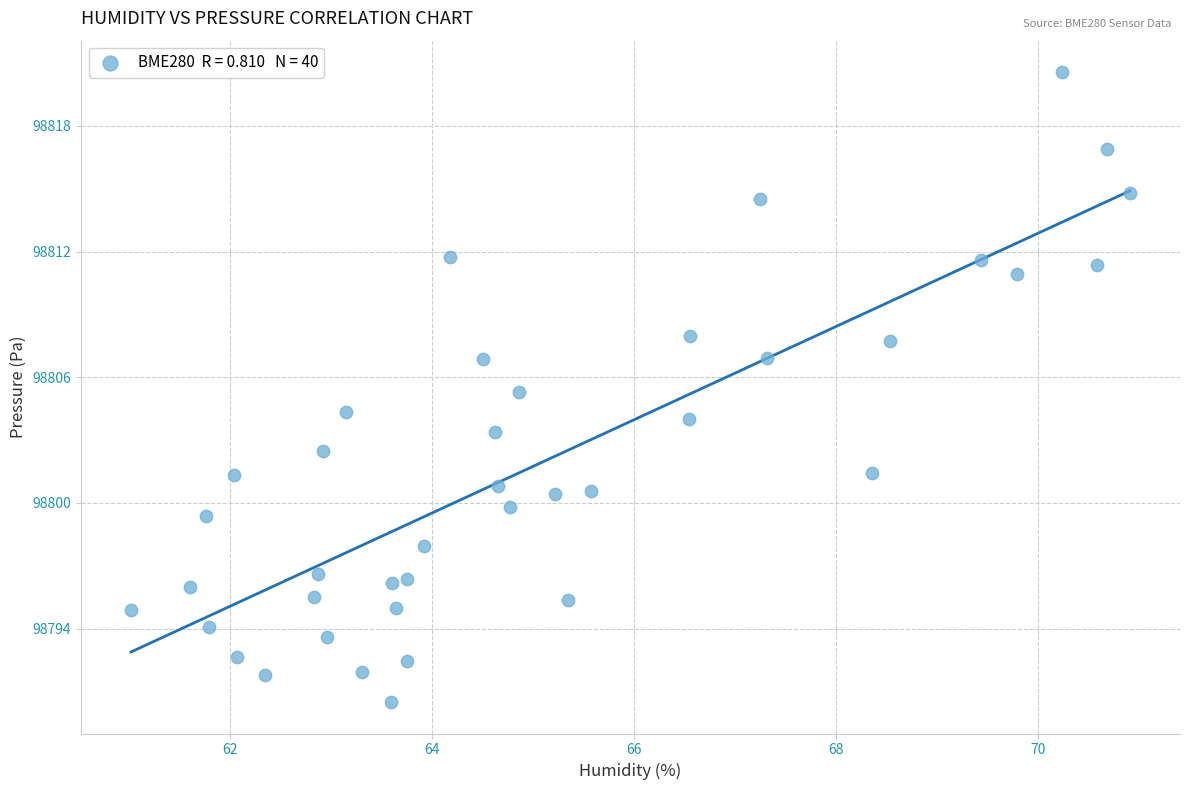

What is the range of Y values (max minus min)?

30.1